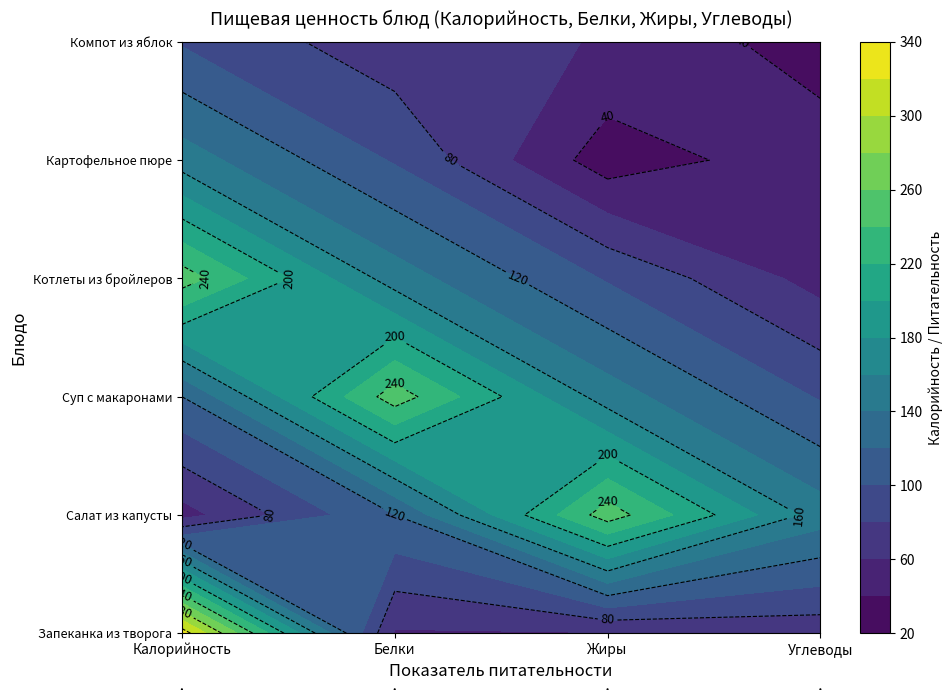

What is the difference between the Суп с макаронными изделиями и картофелем values at Белки and Калорийность?

131